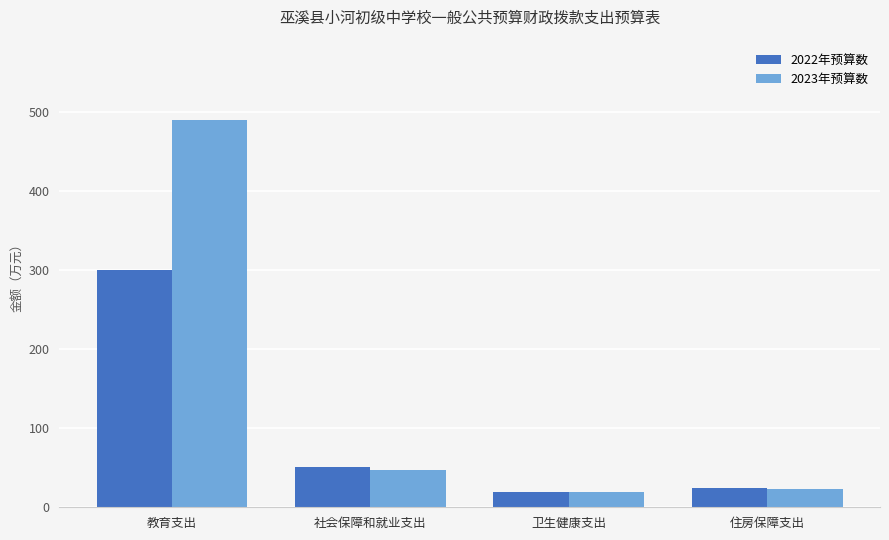

What is the label of the 4th bar from the right?

教育支出